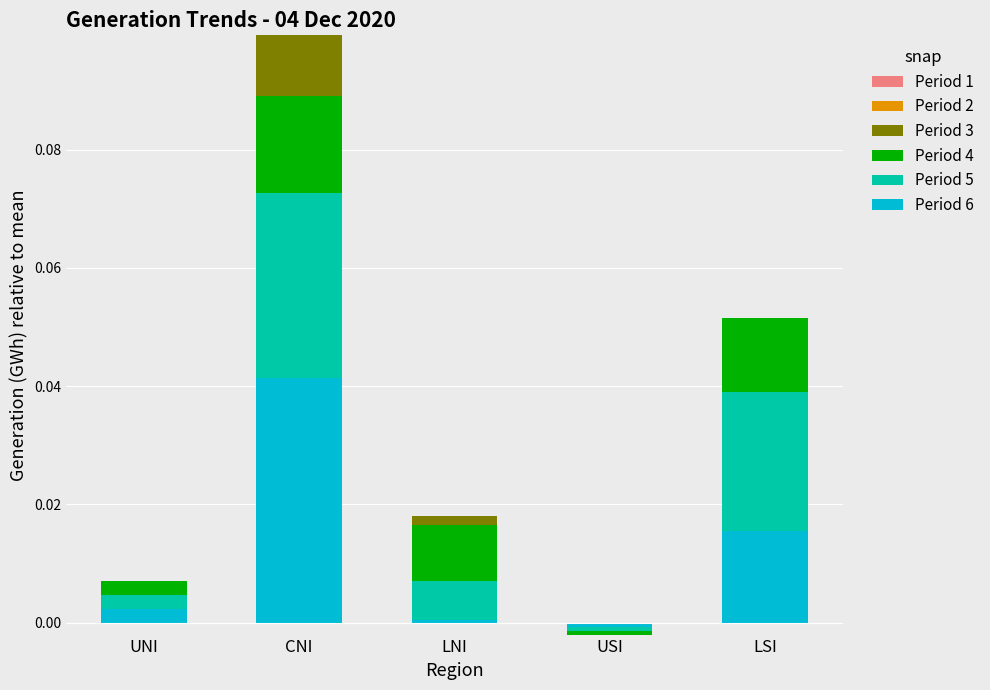

At which label is Period 2 closest to 0?

USI